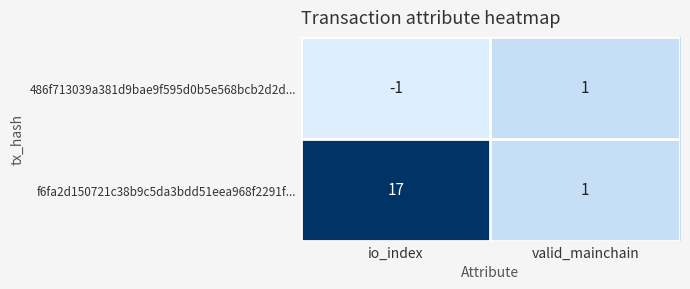

Rank the series by their average value, from highest to lowest.

f6fa2d150721c38b9c5da3bdd51eea968f2291f..., 486f713039a381d9bae9f595d0b5e568bcb2d2d...